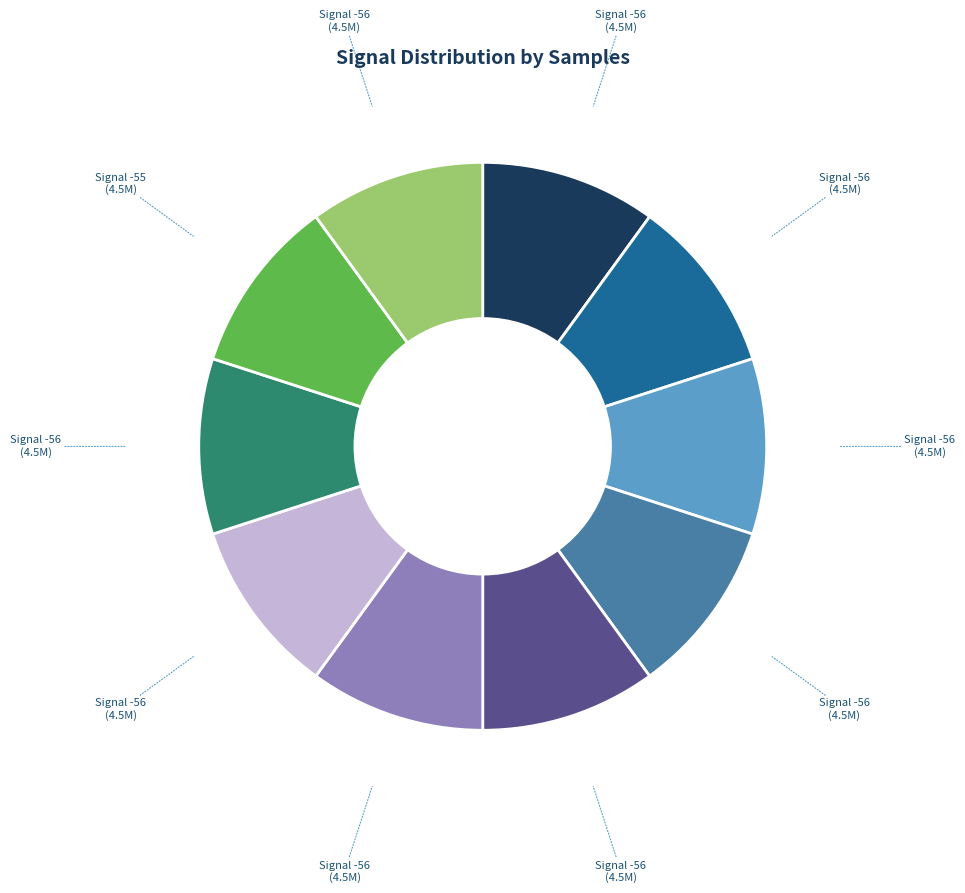

Is there a majority slice in this chart?

No